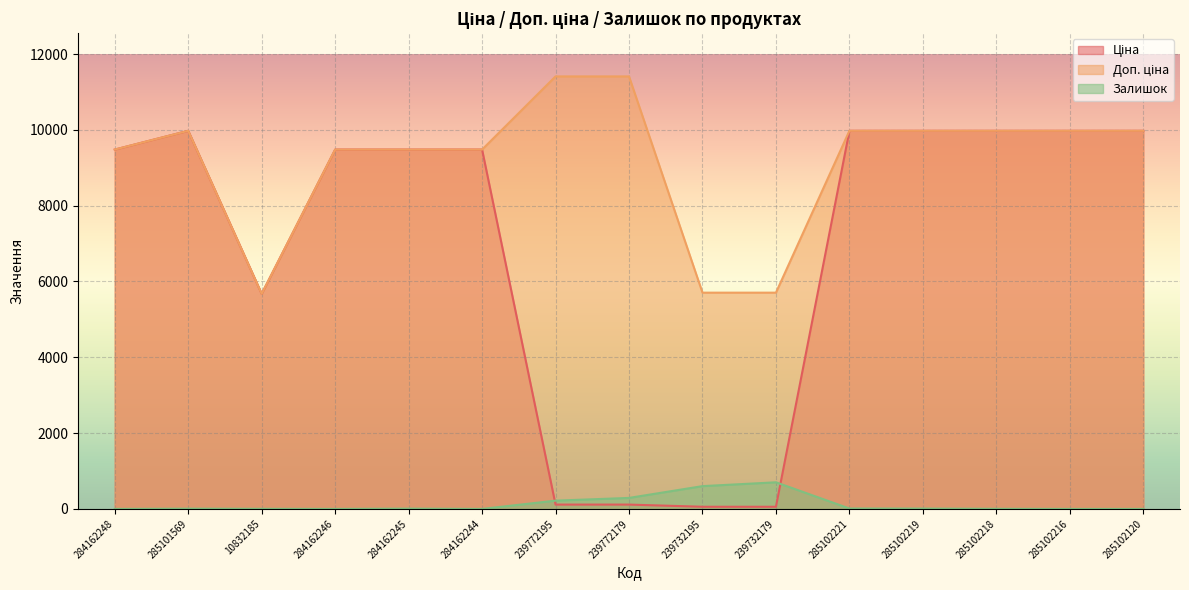

In Доп. ціна, how many points are higher than both neighbors (excluding endpoints)?

1